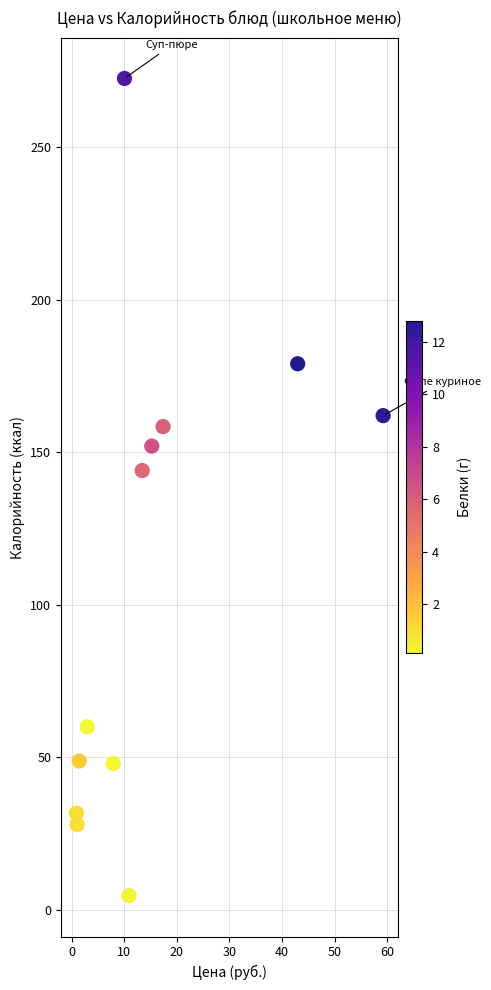

What is the range of Y values (max minus min)?

267.8